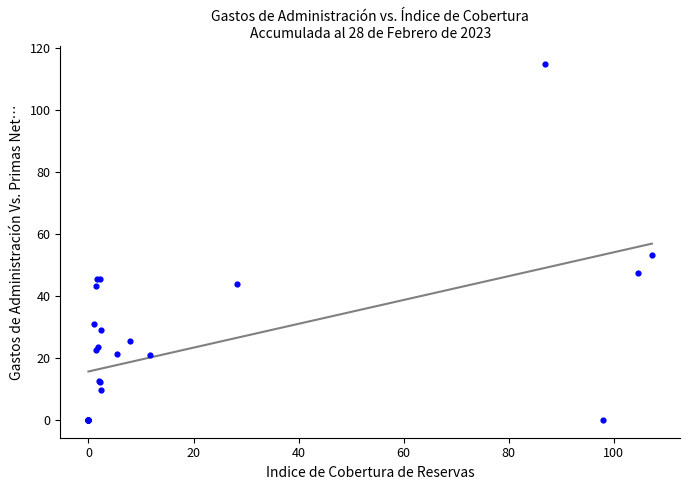

What Y value in the scatter plot is closest to 57?

53.3